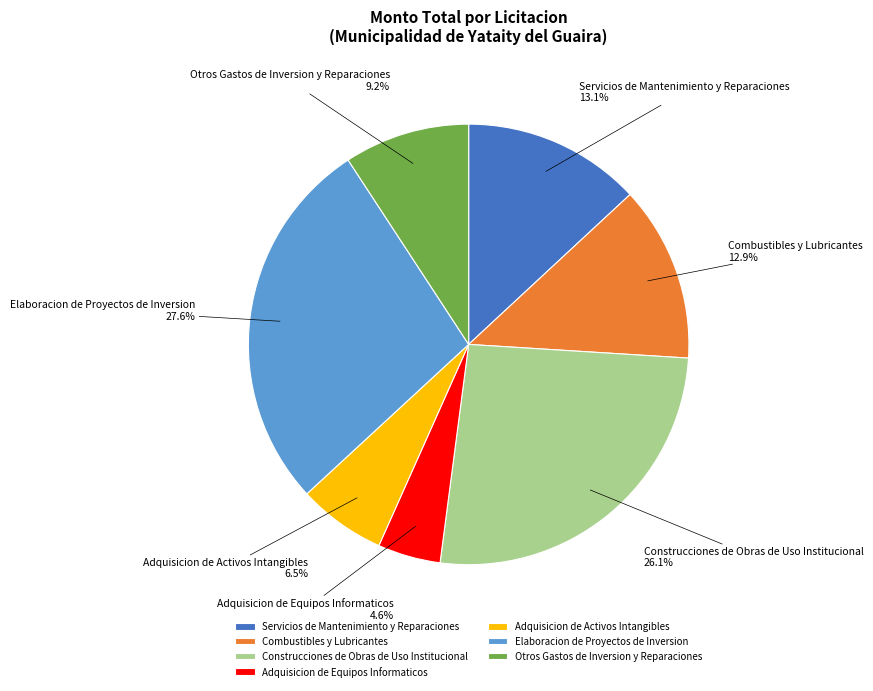

Does any single category account for the majority?

No